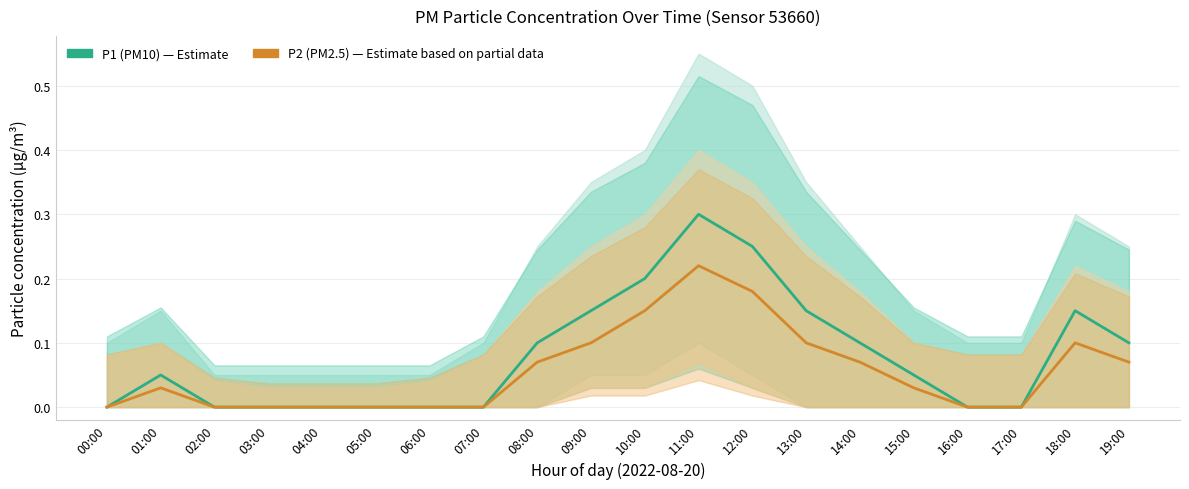

True or false: P2 (PM2.5) has a value of 0.1 at 09:00.

True